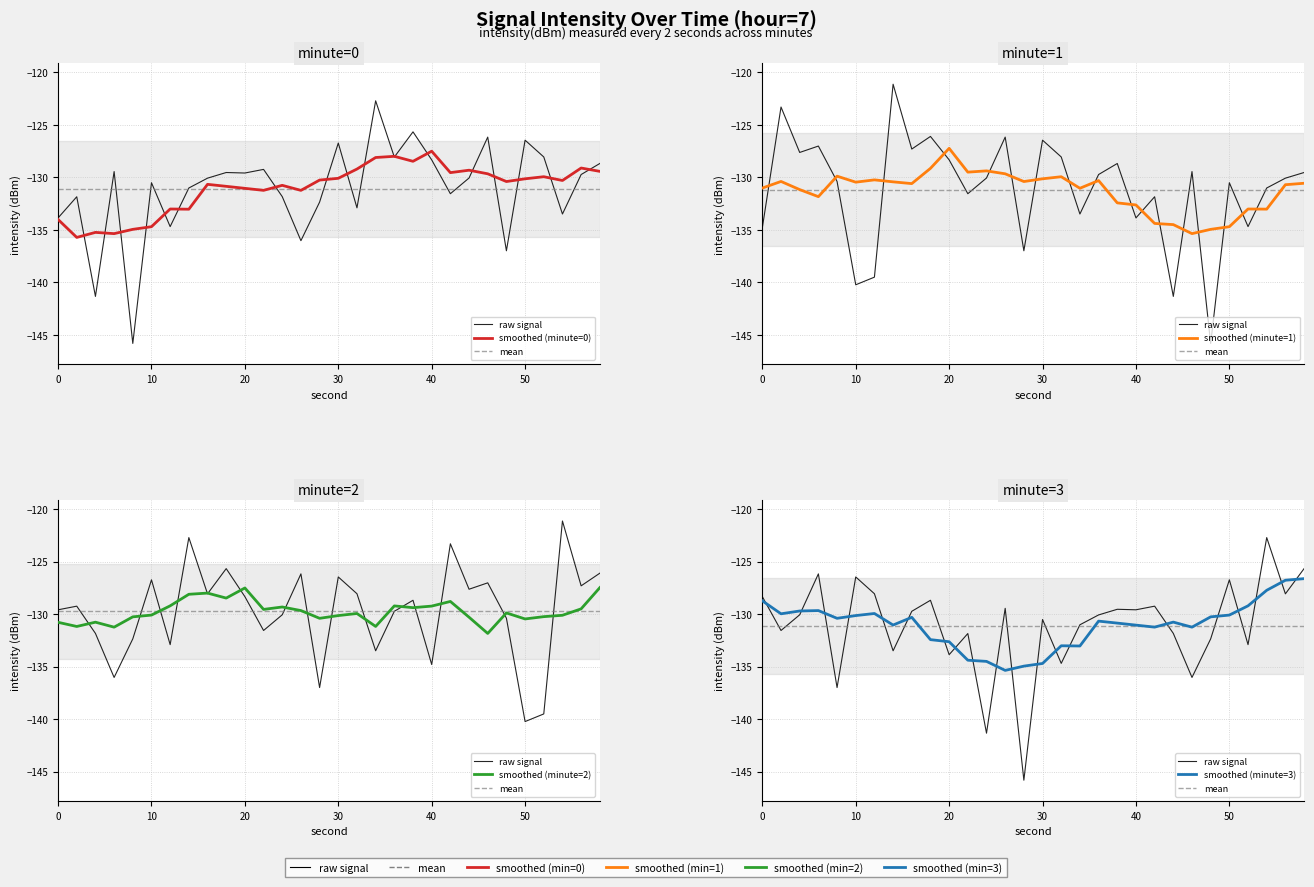

True or false: minute_1 and minute_2 cross at least once.

True